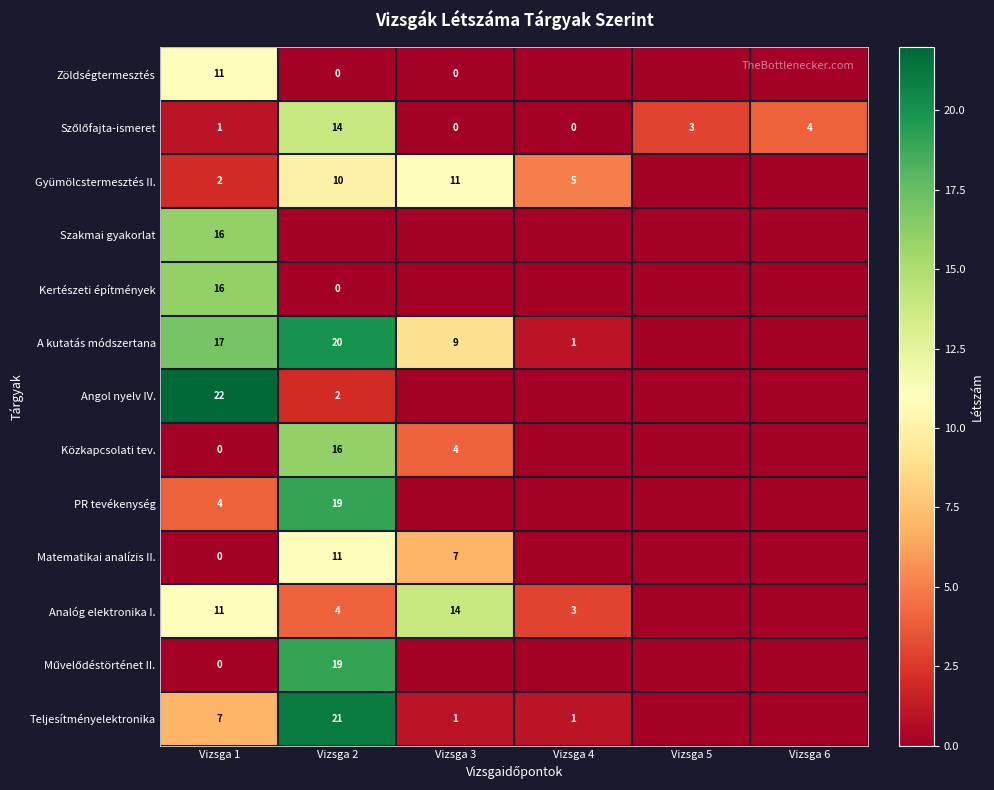

Is the value of Kertészeti építmények at Vizsga 2 greater than the value of Analóg elektronika I. at Vizsga 3?

No